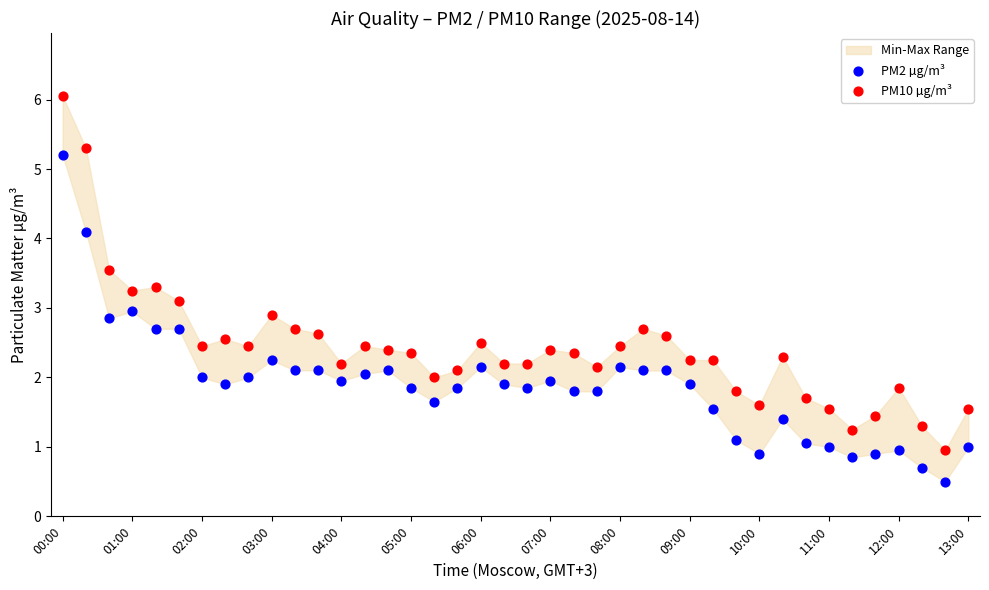

Which series contains the lowest Y value?

PM2 µg/m³